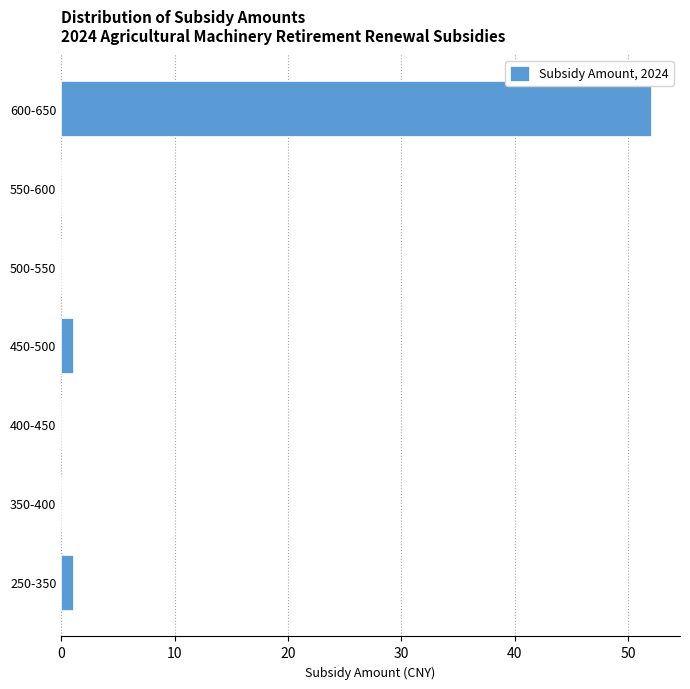

Reading bottom to top, list all the values displayed in this chart.

250-350=1	350-400=0	400-450=0	450-500=1	500-550=0	550-600=0	600-650=52